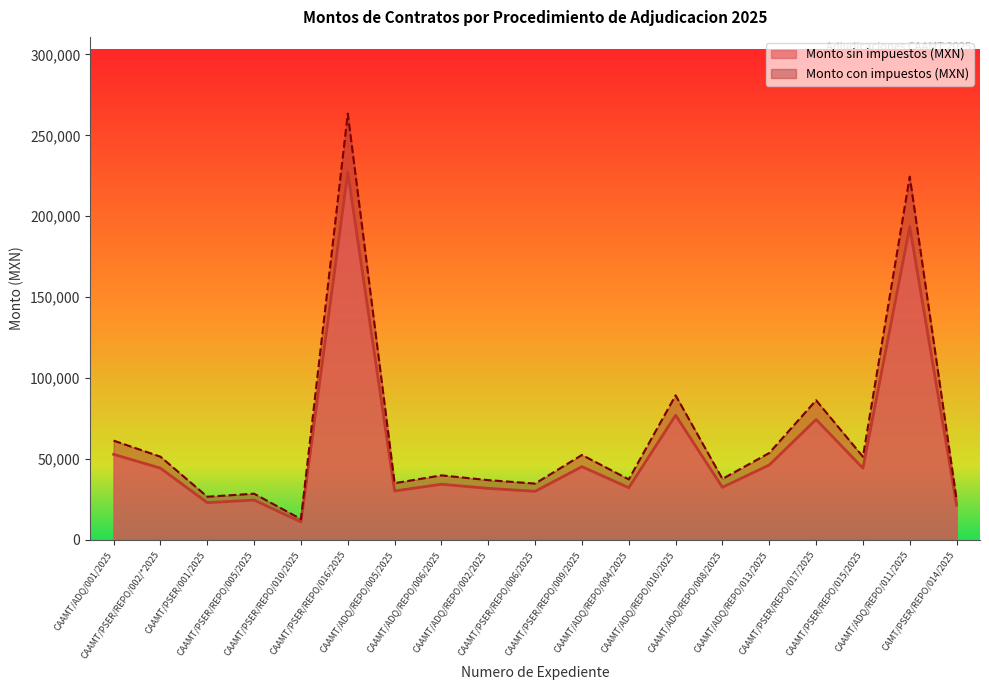

What is the average value of the Monto con impuestos (MXN) series?

65716.9